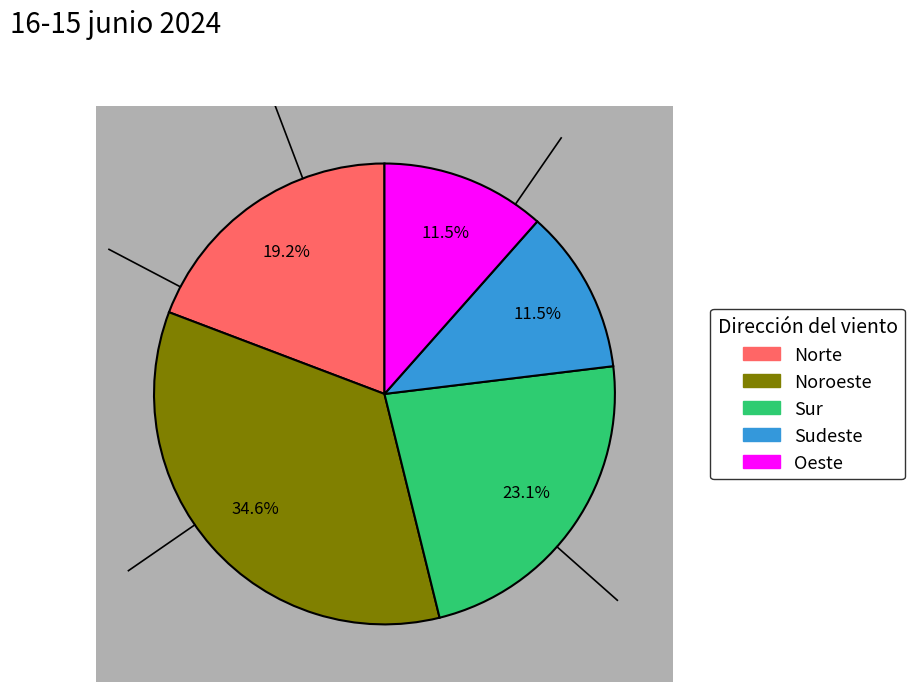

Count the number of slices in the pie.

5